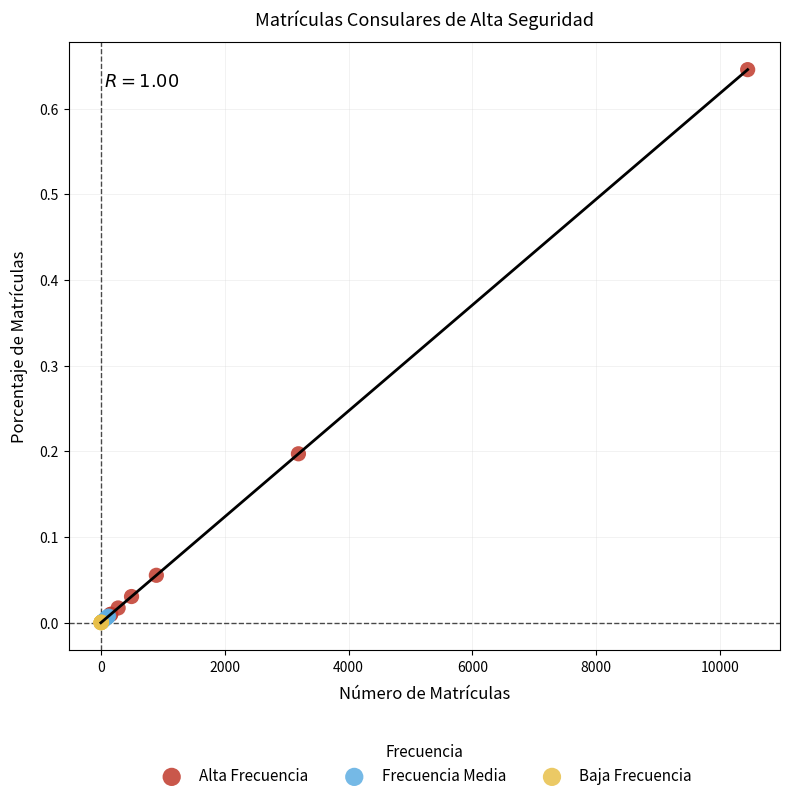

Which series reaches the maximum Y coordinate?

Alta Frecuencia